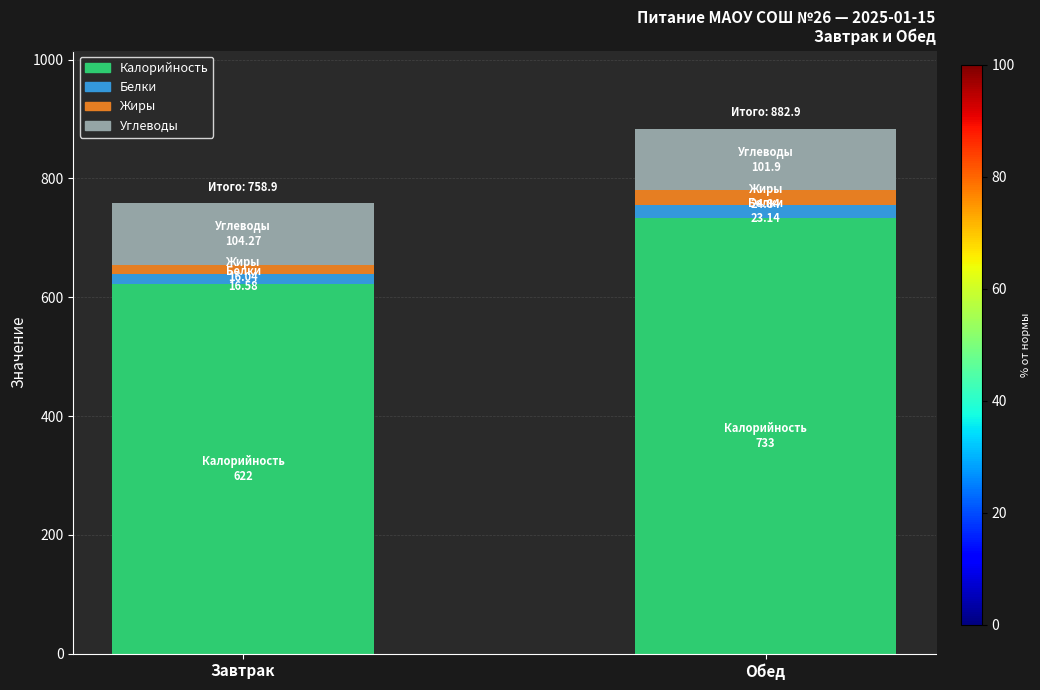

The value of Калорийность at Обед is 733.0. True or false?

True